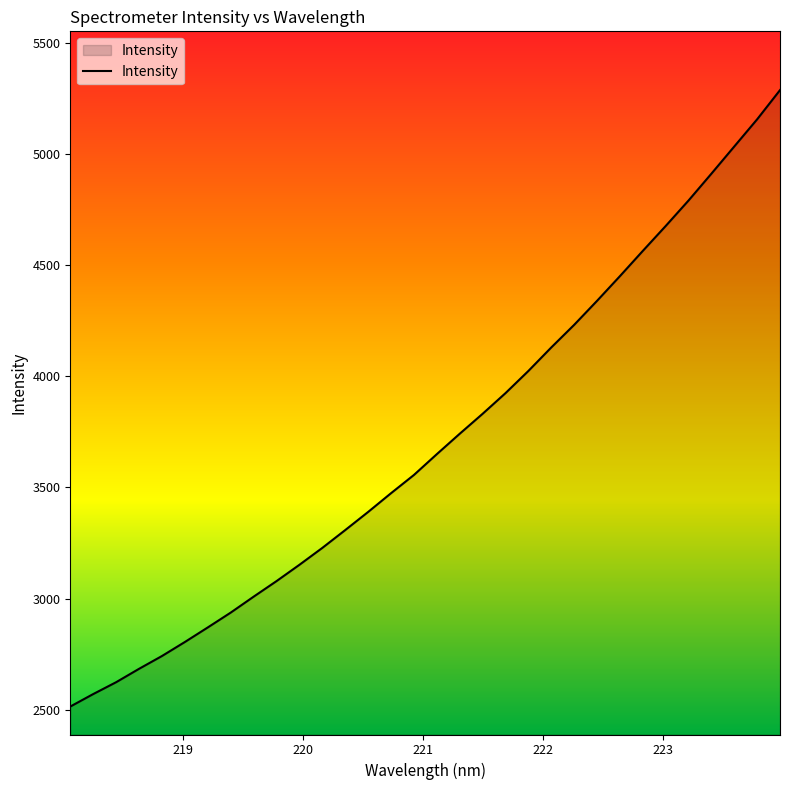

What is the greatest value displayed?

5286.7